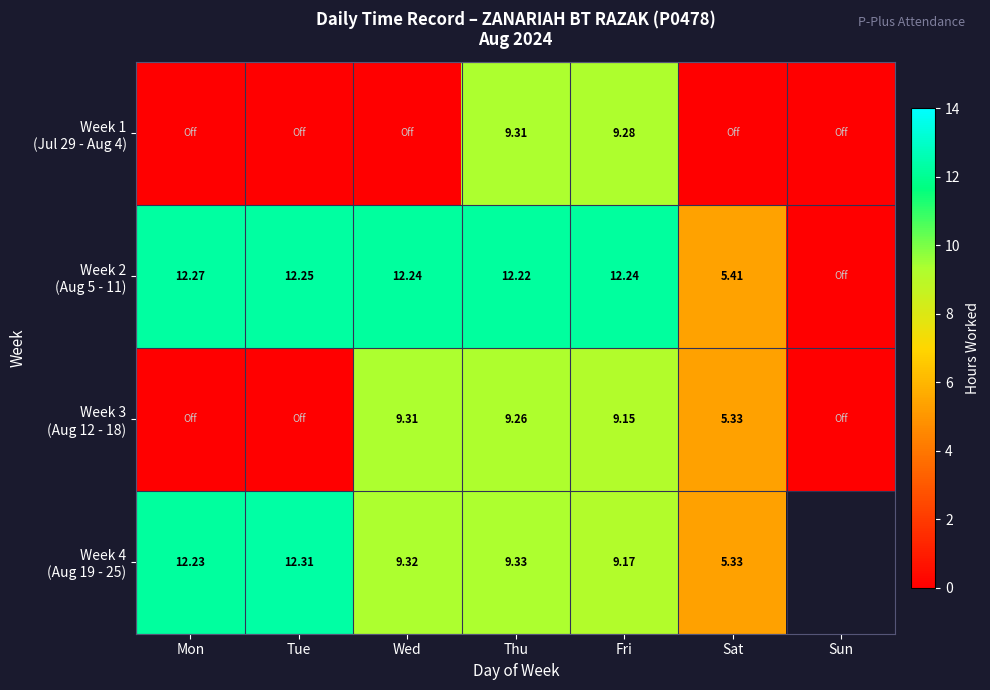

How many data points in Week 3 (Aug 12 - 18) are above 5?

4